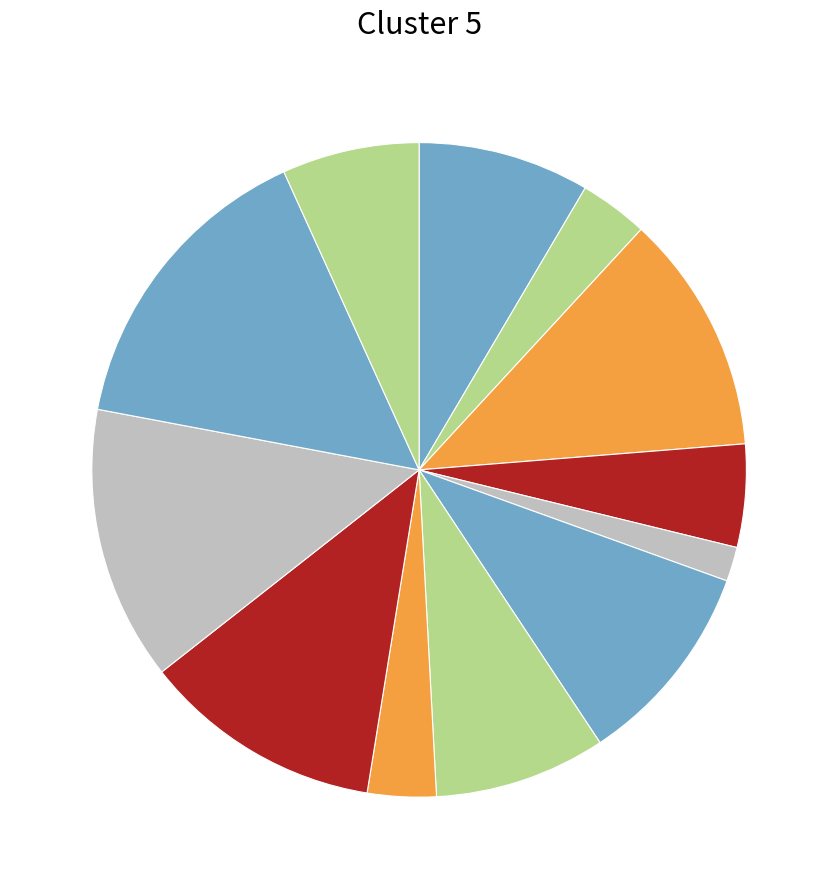

Count the number of slices in the pie.

12